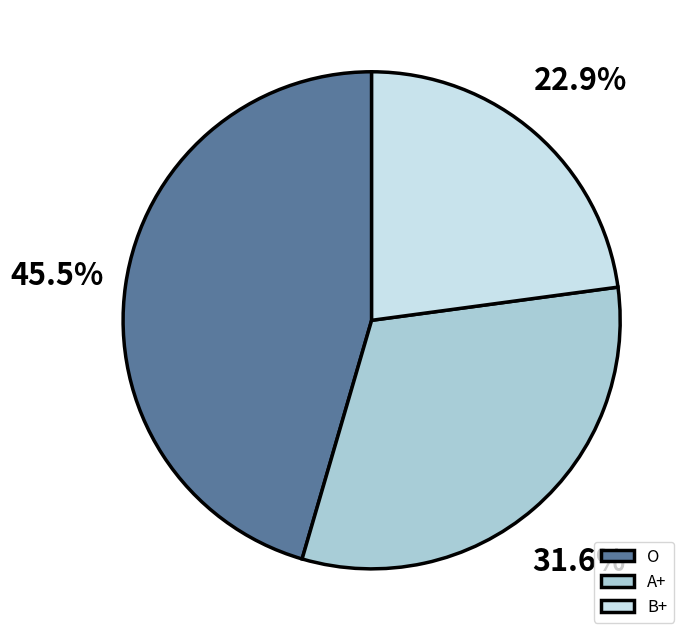

Is there any slice that represents more than half of the pie?

No